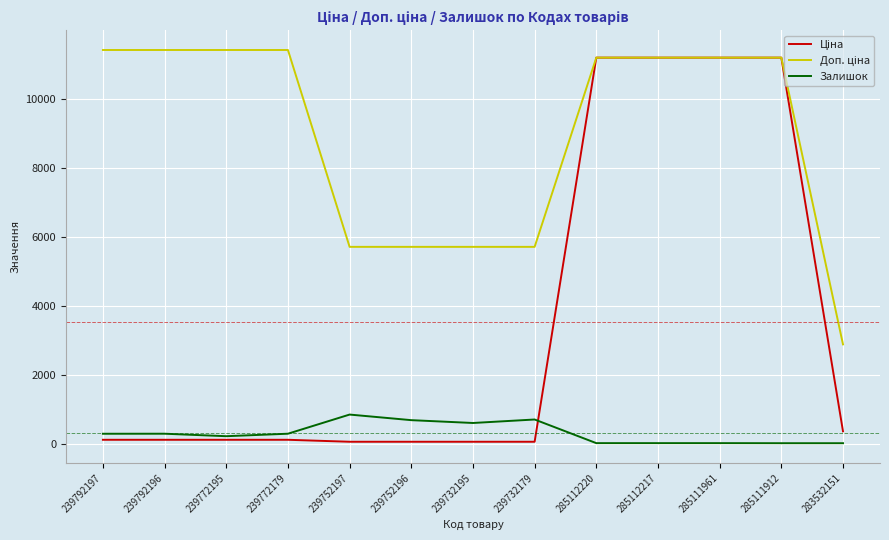

True or false: Залишок has a value of 1084.6 at 239732179.

False